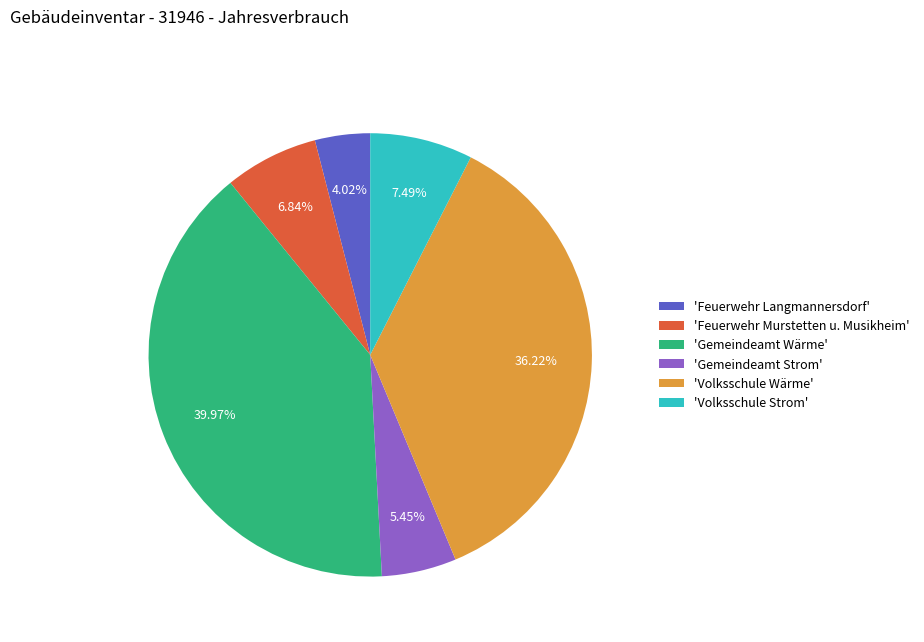

Do 'Volksschule Wärme' and 'Gemeindeamt Wärme' together represent more than half of the pie?

Yes